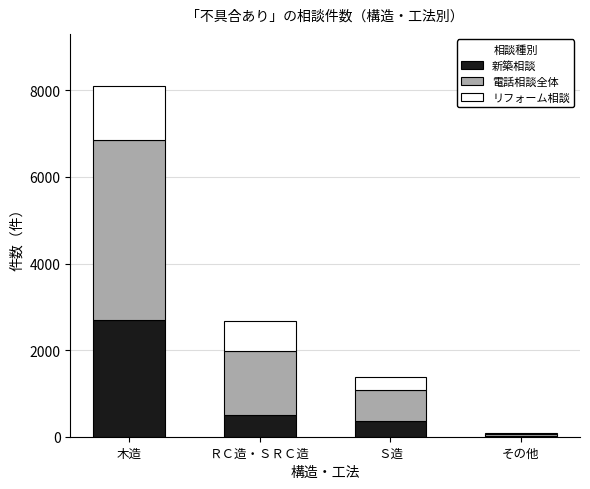

What is the highest value of the 新築相談 series?

2692